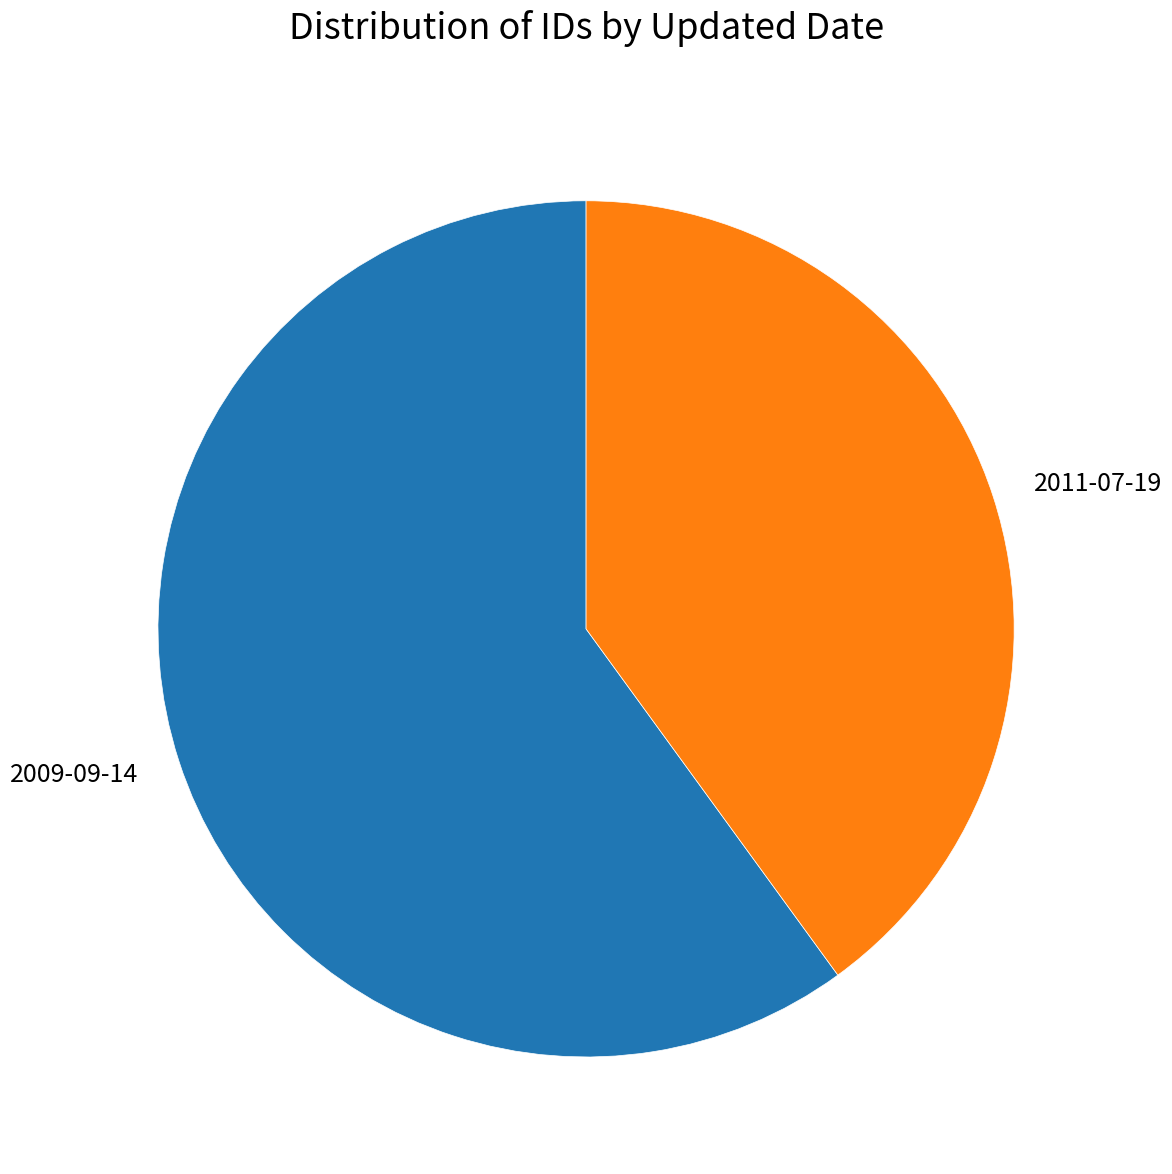

Count the number of slices in the pie.

2